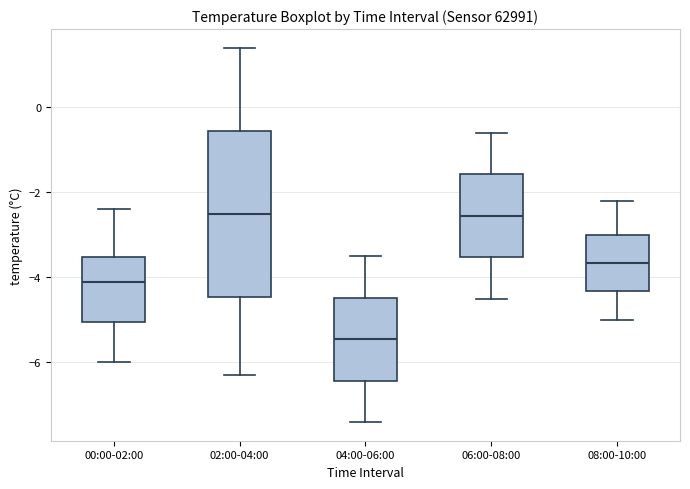

Reading left to right, read every box against the y-axis: the position of its median line, the range the box covers, and the ends of its whiskers. The values are not printed on the chart, so give them approximately, as read against the axis.

00:00-02:00: median -4.0, box -5.0 to -3.6, whiskers -6.0 to -2.4
02:00-04:00: median -2.4, box -4.4 to -0.6, whiskers -6.2 to 1.4
04:00-06:00: median -5.4, box -6.4 to -4.4, whiskers -7.4 to -3.4
06:00-08:00: median -2.6, box -3.6 to -1.6, whiskers -4.4 to -0.6
08:00-10:00: median -3.6, box -4.4 to -3.0, whiskers -5.0 to -2.2